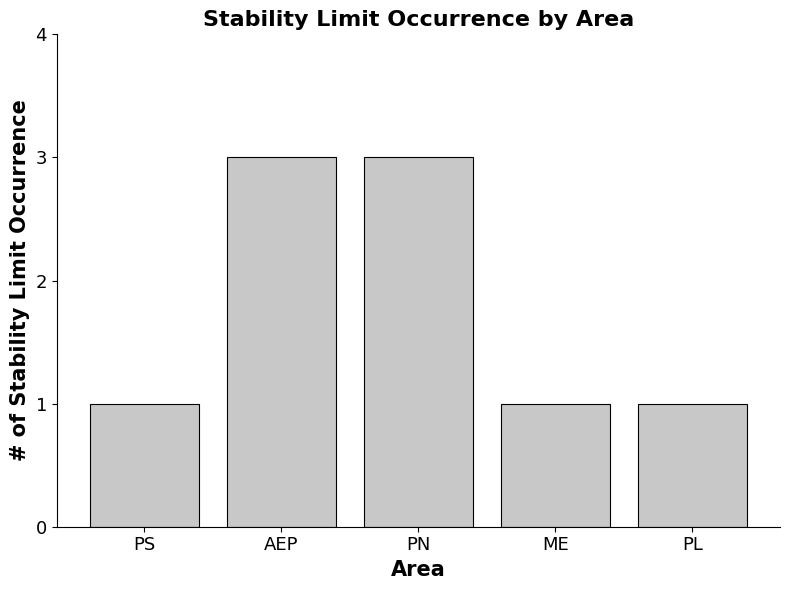

The value at PN is 3. True or false?

True